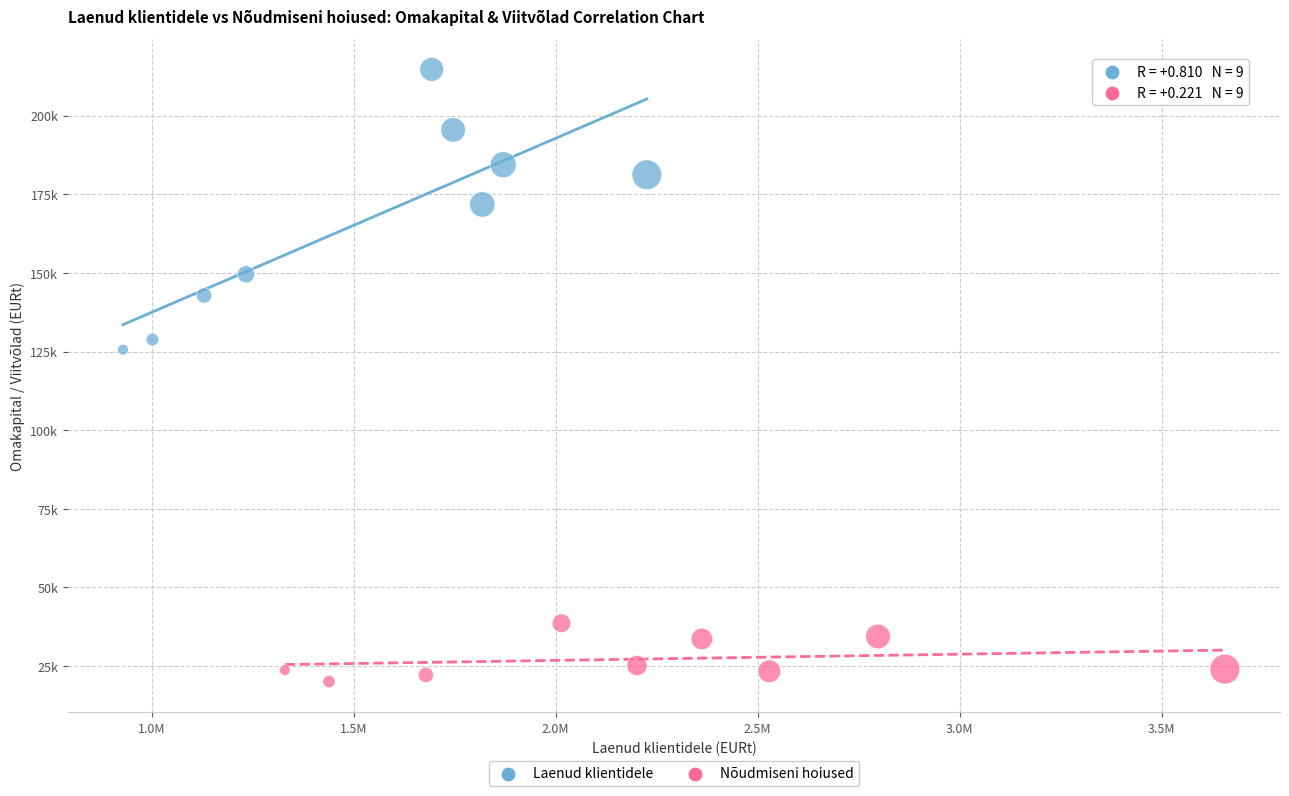

What are all the series names shown in the legend?

Laenud klientidele, Nõudmiseni hoiused